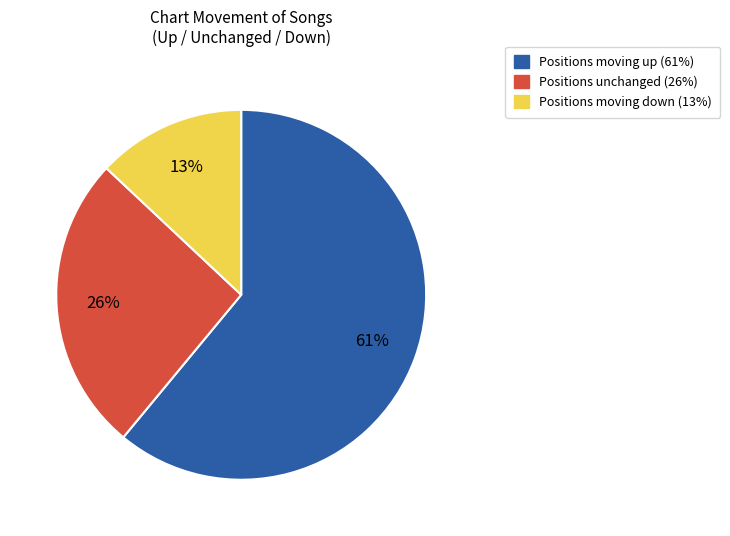

To the nearest percent, what is the average slice percentage?

33%